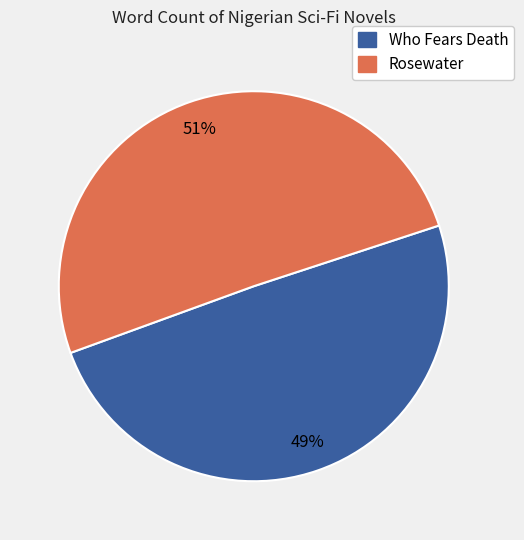

True or false: Who Fears Death accounts for 41% of the total.

False